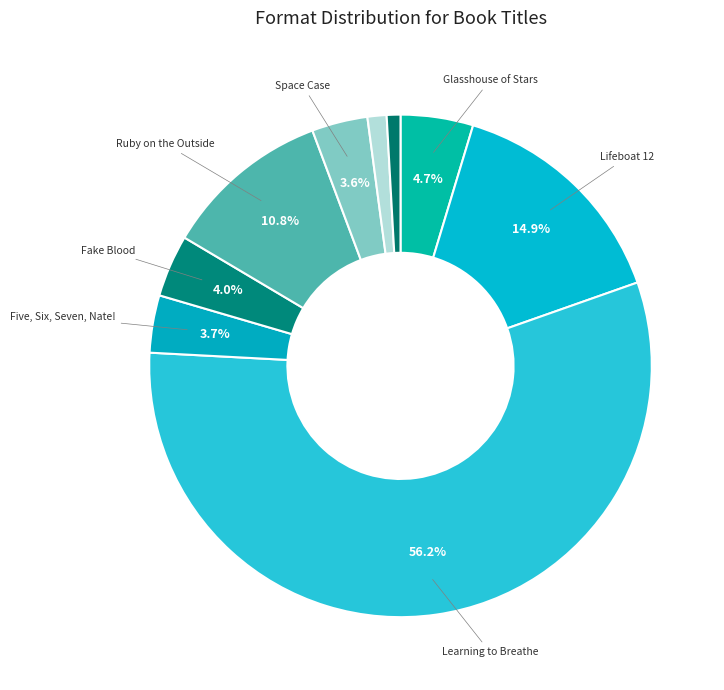

Count the number of slices in the pie.

9